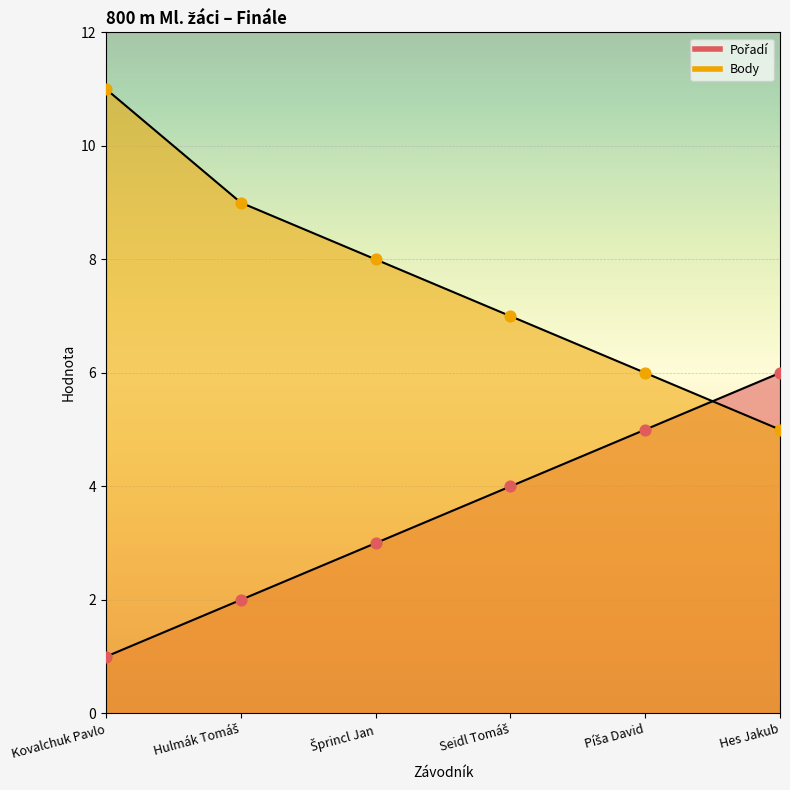

Which series has the largest Y range (max minus min)?

Body